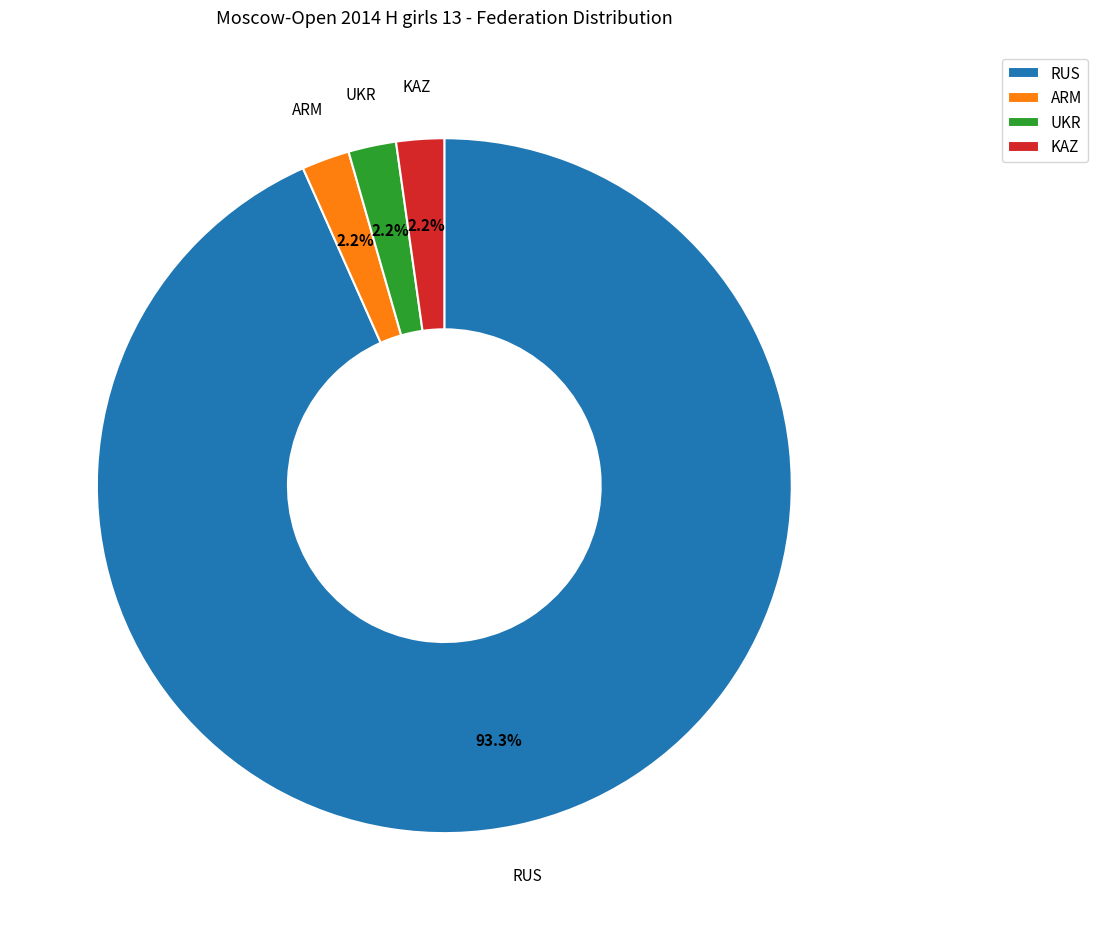

Which category has the biggest portion of the pie?

RUS